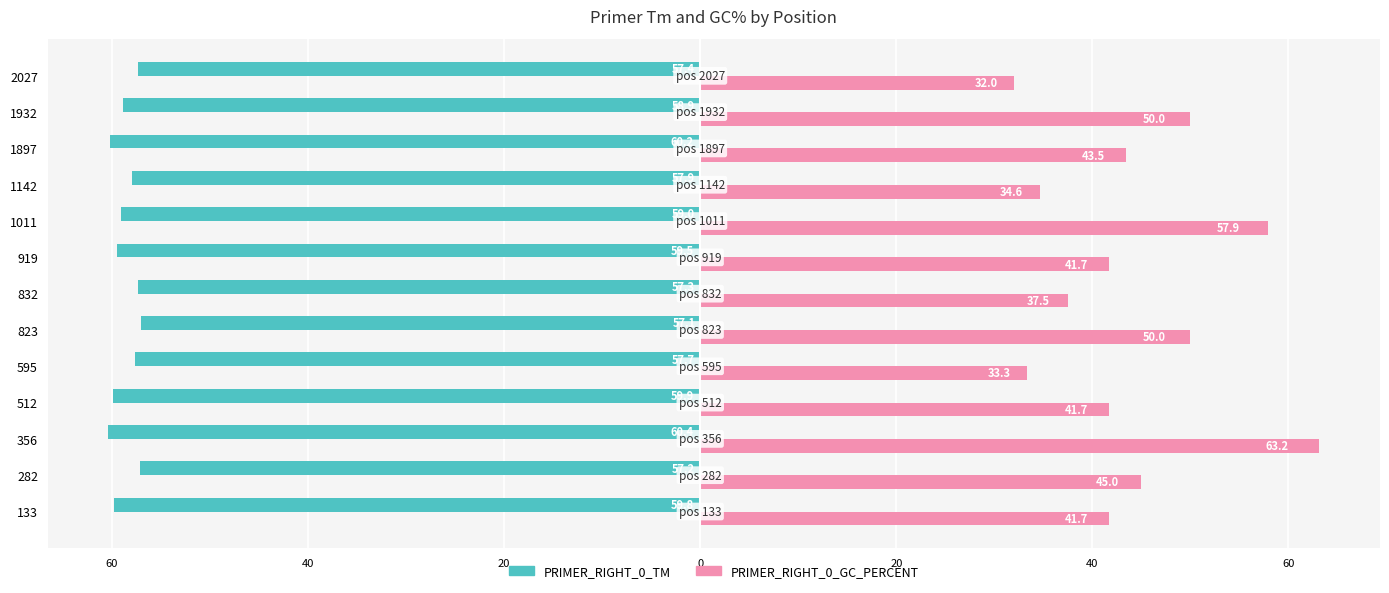

Which series has the largest range (max minus min)?

PRIMER_RIGHT_0_GC_PERCENT